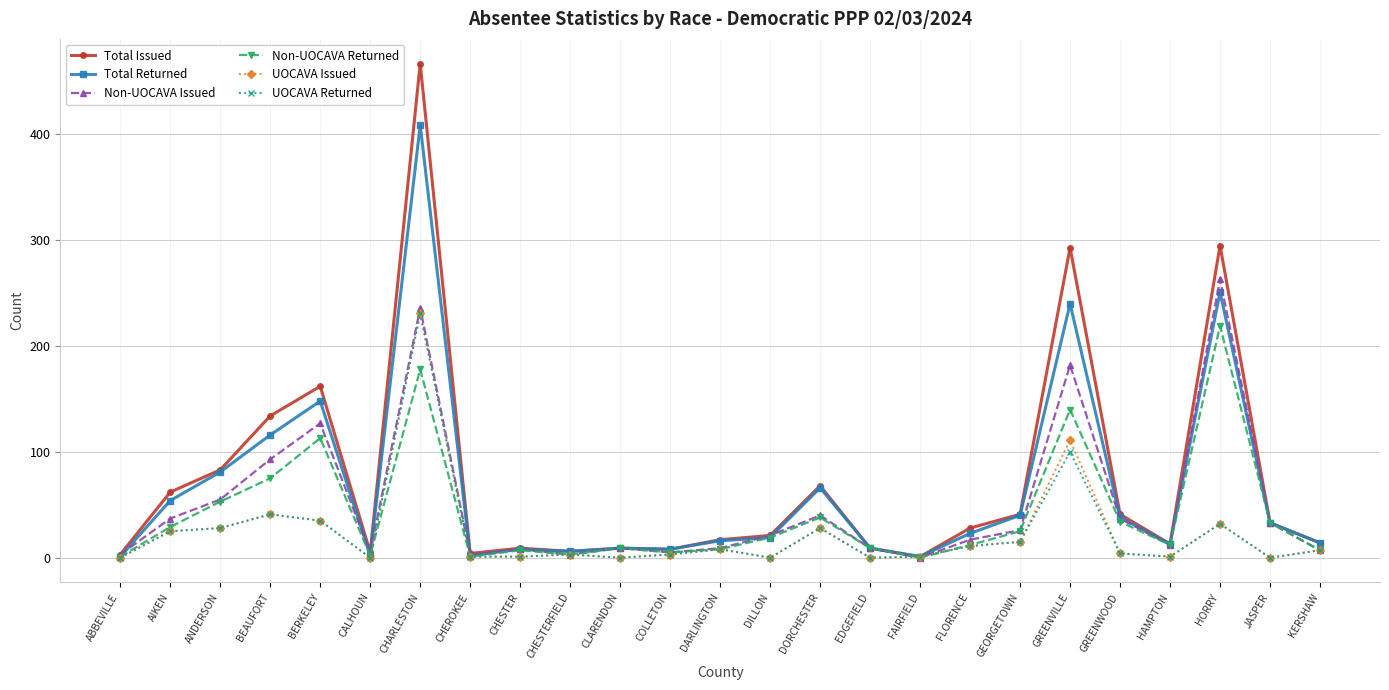

What are all the series names shown in the legend?

Total Issued, Total Returned, Non-UOCAVA Issued, Non-UOCAVA Returned, UOCAVA Issued, UOCAVA Returned